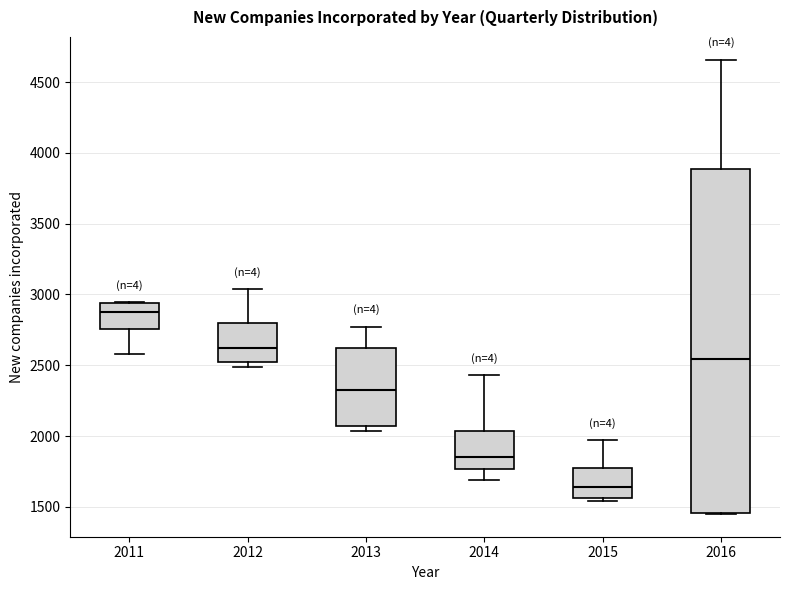

Reading left to right, transcribe this box plot: for each box, give where its median line is, the range the box spans, and where its two whiskers end, as read against the y-axis. The values are not printed on the chart, so give them approximately, as read against the axis.

2011: median 2850, box 2750 to 2950, whiskers 2600 to 2950
2012: median 2650, box 2500 to 2800, whiskers 2500 (just below the box's lower edge) to 3050
2013: median 2350, box 2050 to 2650, whiskers 2050 (just below the box's lower edge) to 2750
2014: median 1850, box 1750 to 2050, whiskers 1700 to 2450
2015: median 1650, box 1550 to 1800, whiskers 1550 (just below the box's lower edge) to 1950
2016: median 2550, box 1450 to 3900, whiskers 1450 to 4650